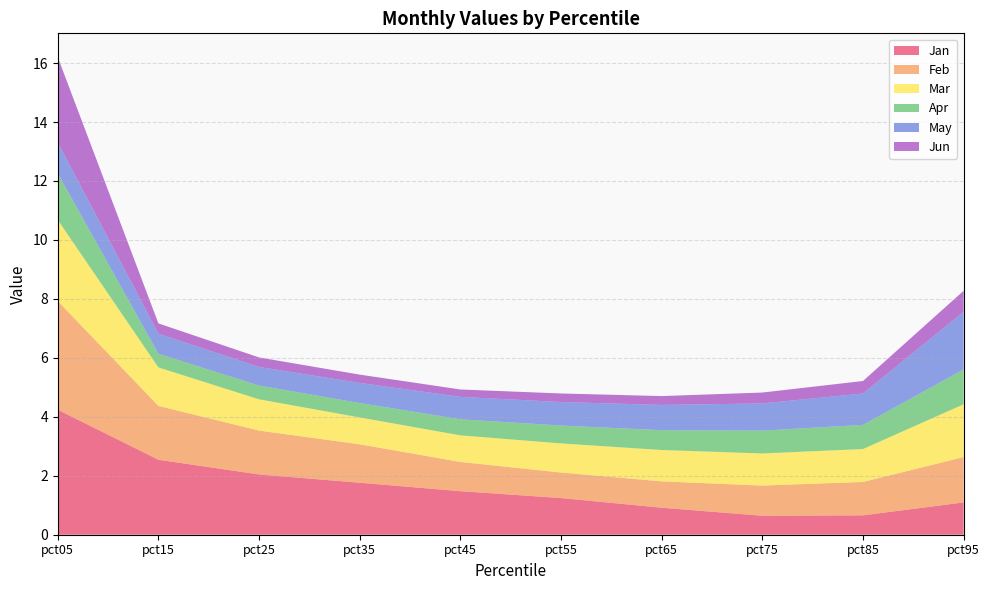

Reading right to left, extract all data points from this chart.

Jan: pct95=1.1	pct85=0.7	pct75=0.6	pct65=0.9	pct55=1.2	pct45=1.5	pct35=1.8	pct25=2.0	pct15=2.5	pct05=4.2
Feb: pct95=1.5	pct85=1.1	pct75=1.0	pct65=0.9	pct55=0.9	pct45=1.0	pct35=1.3	pct25=1.5	pct15=1.8	pct05=3.7
Mar: pct95=1.8	pct85=1.1	pct75=1.1	pct65=1.1	pct55=1.0	pct45=0.9	pct35=0.9	pct25=1.1	pct15=1.3	pct05=2.8
Apr: pct95=1.2	pct85=0.8	pct75=0.8	pct65=0.7	pct55=0.6	pct45=0.5	pct35=0.5	pct25=0.5	pct15=0.5	pct05=1.6
May: pct95=2.0	pct85=1.1	pct75=0.9	pct65=0.9	pct55=0.8	pct45=0.8	pct35=0.7	pct25=0.6	pct15=0.7	pct05=1.0
Jun: pct95=0.7	pct85=0.4	pct75=0.4	pct65=0.3	pct55=0.3	pct45=0.3	pct35=0.3	pct25=0.3	pct15=0.3	pct05=2.9